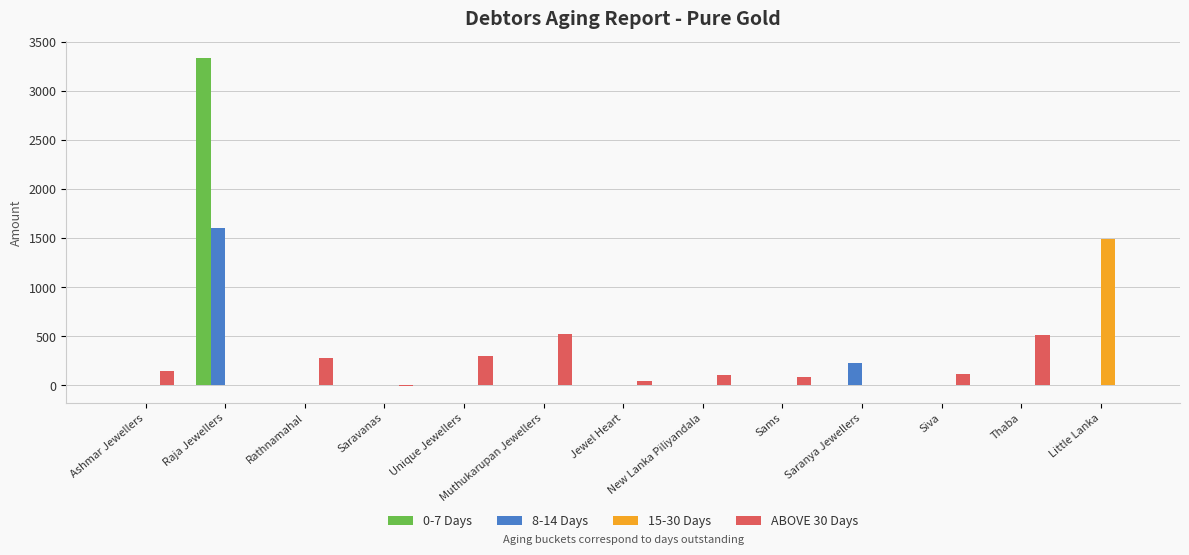

At which category is the sum across all series the highest?

Raja Jewellers